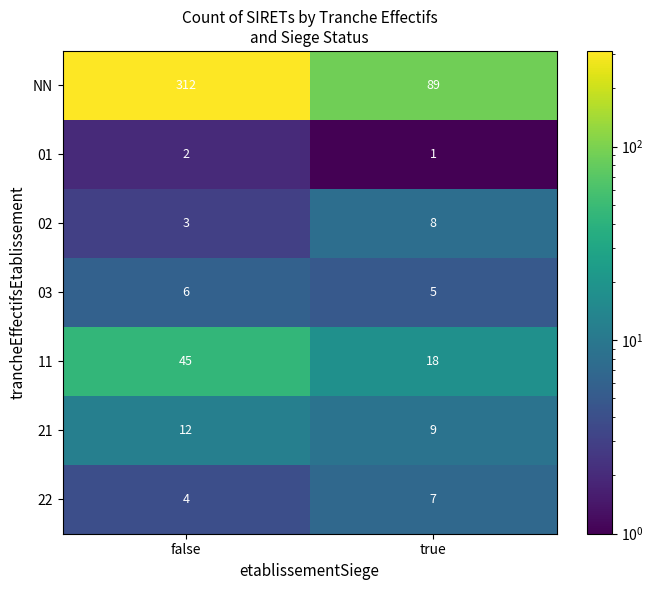

Which label corresponds to the smallest value in the chart?

true